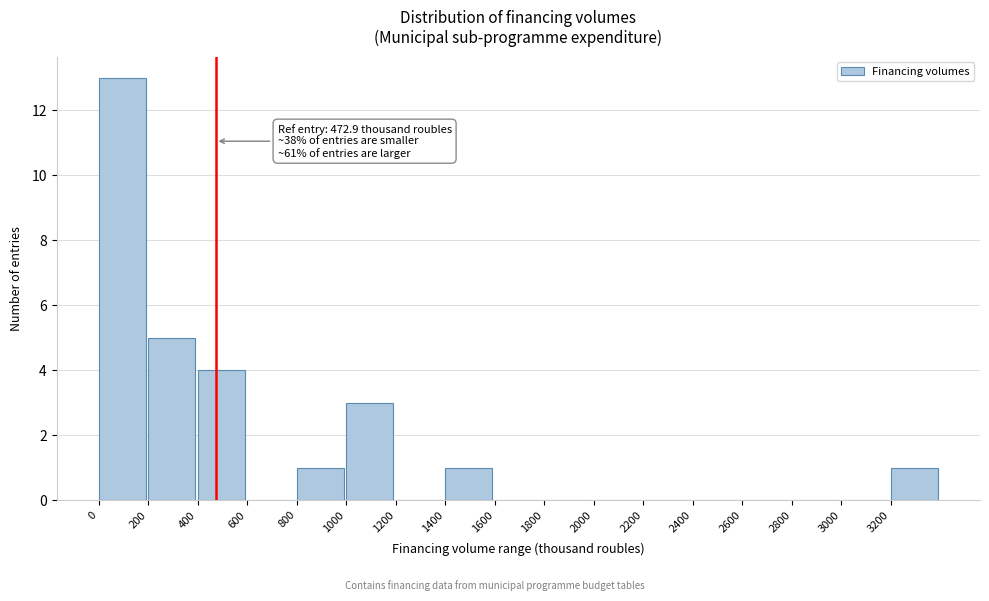

Which range on the x-axis has the tallest bar?

0 to 200